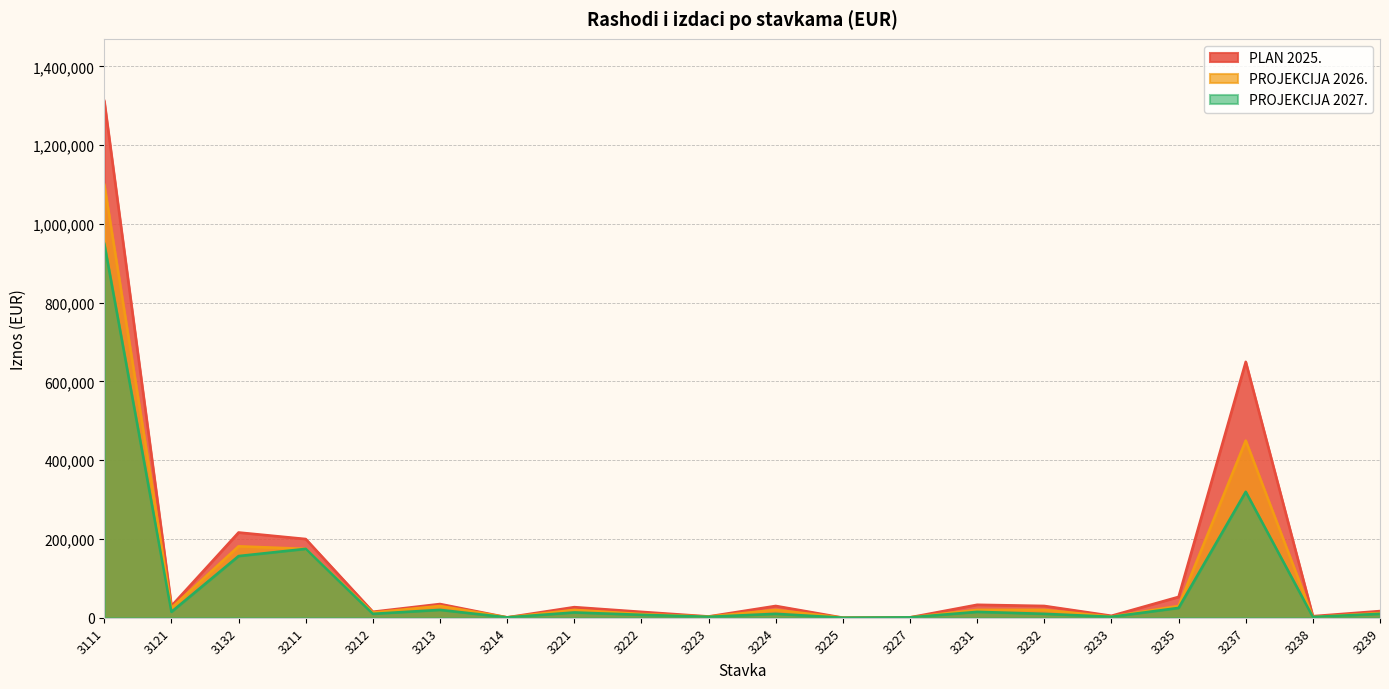

What are all the series names shown in the legend?

PLAN 2025., PROJEKCIJA 2026., PROJEKCIJA 2027.